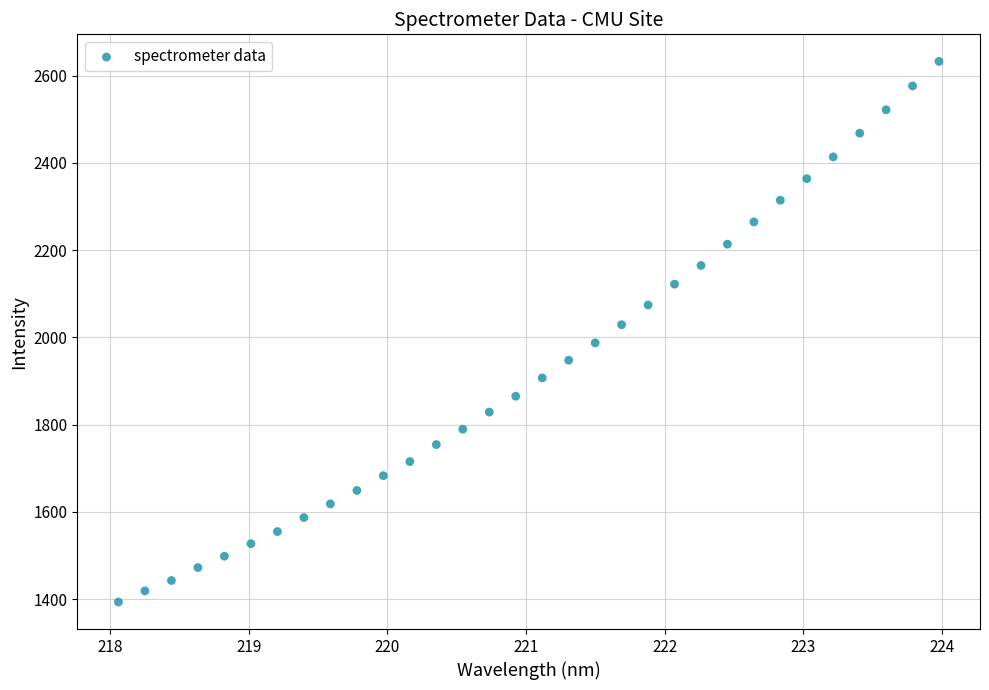

What is the range of X values (max minus min)?

5.9